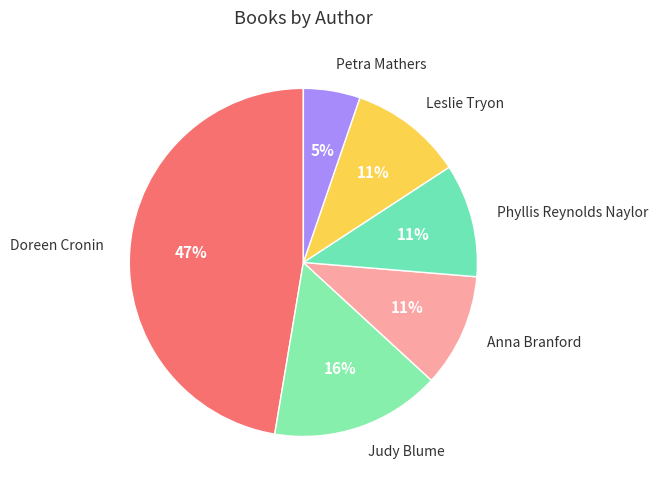

What is the ratio of the value at Judy Blume to the value at Phyllis Reynolds Naylor?

1.5